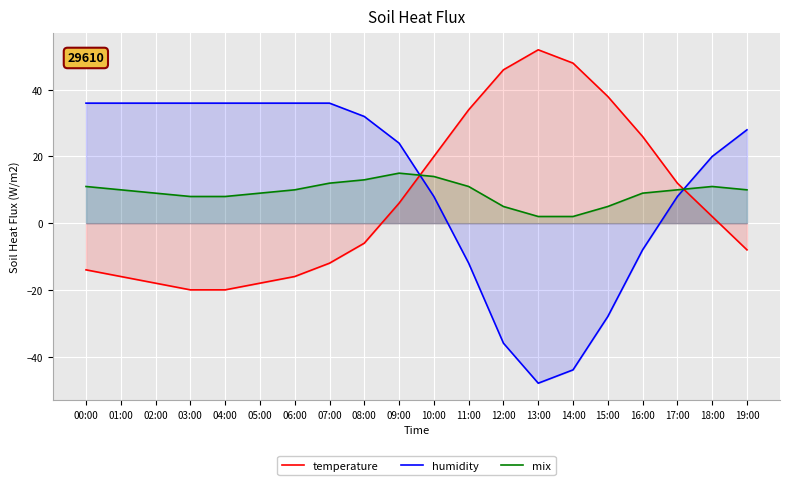

List the series in order of their overall mean, lowest first.

temperature, mix, humidity